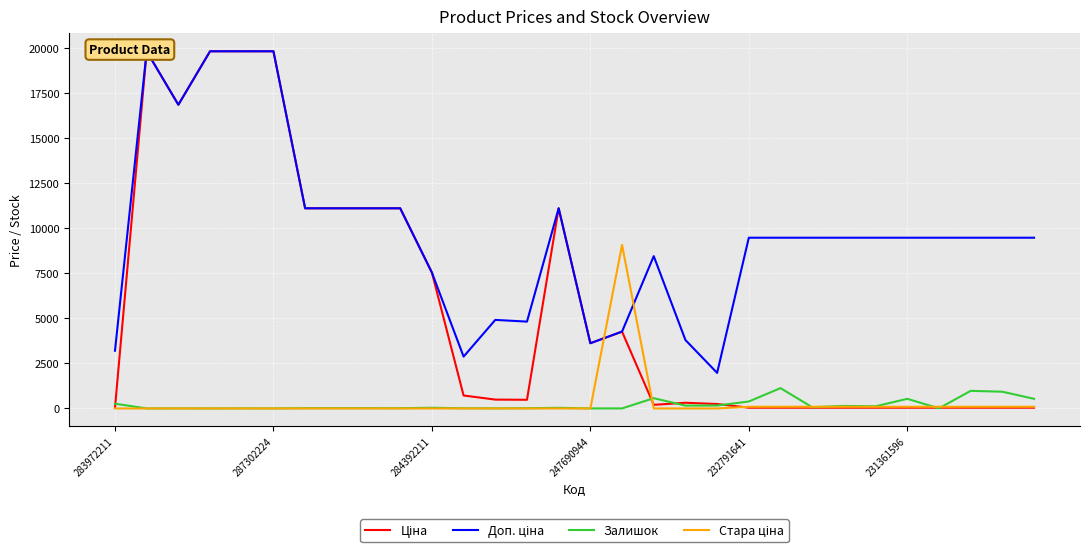

How many interior local valleys does the Залишок series have?

9